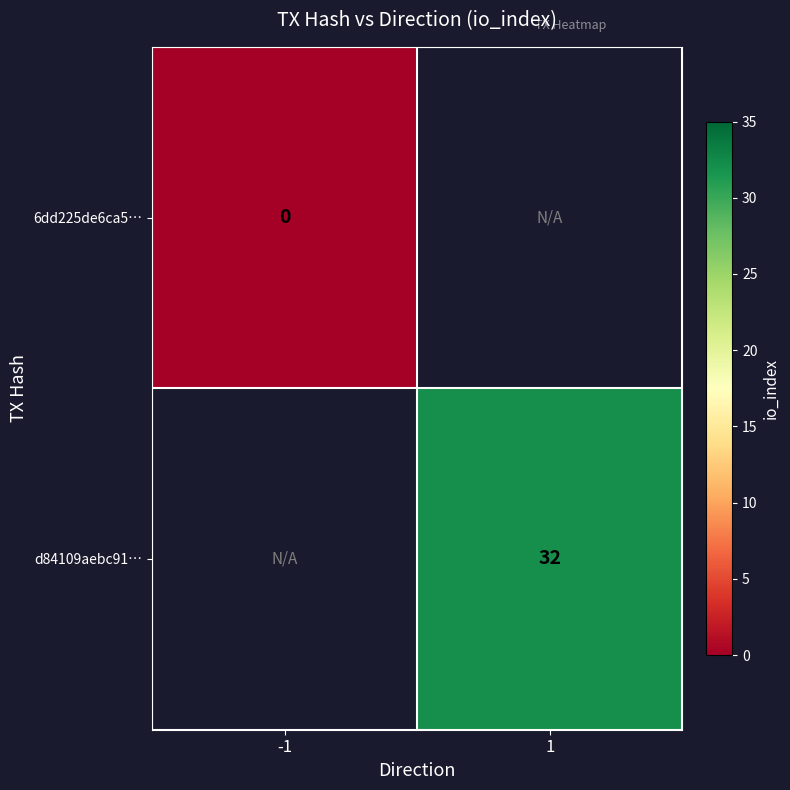

Which category has the lowest value across all series?

-1